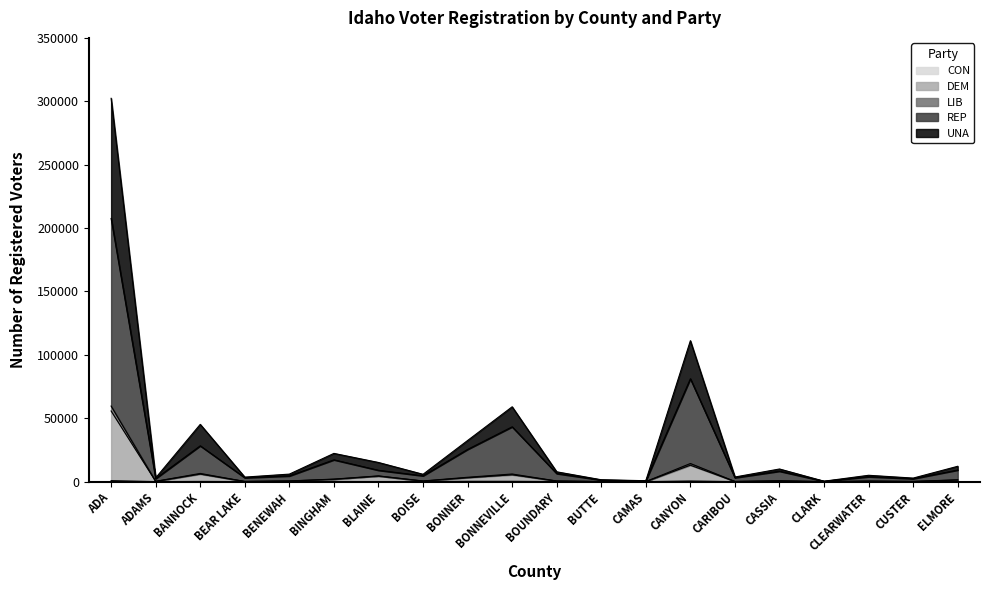

What is the average value of the DEM series?

4701